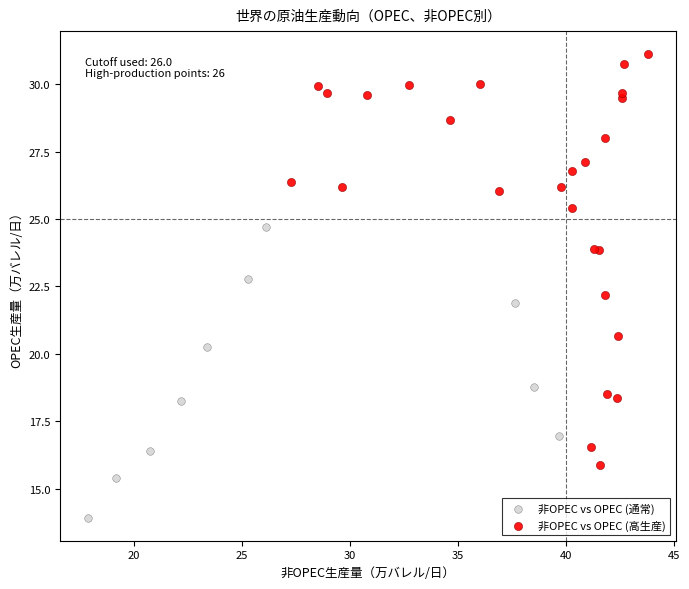

Which series reaches the minimum Y coordinate?

非OPEC vs OPEC (通常)